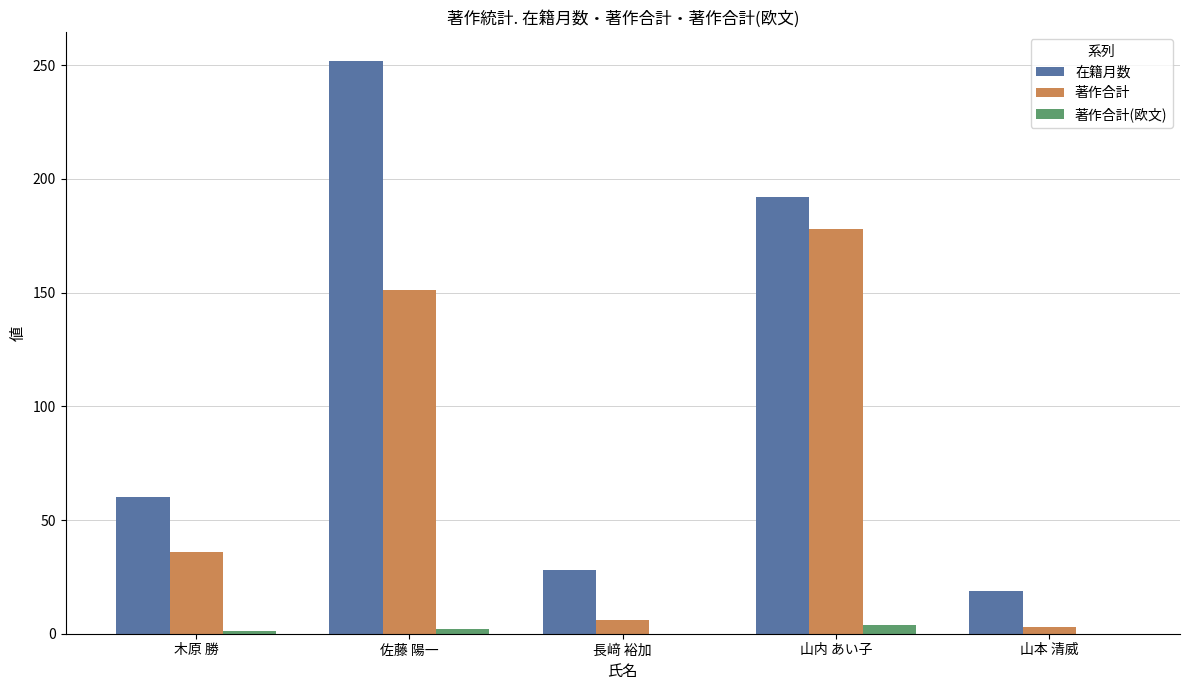

Are the bars grouped side by side (vs. stacked)?

Yes